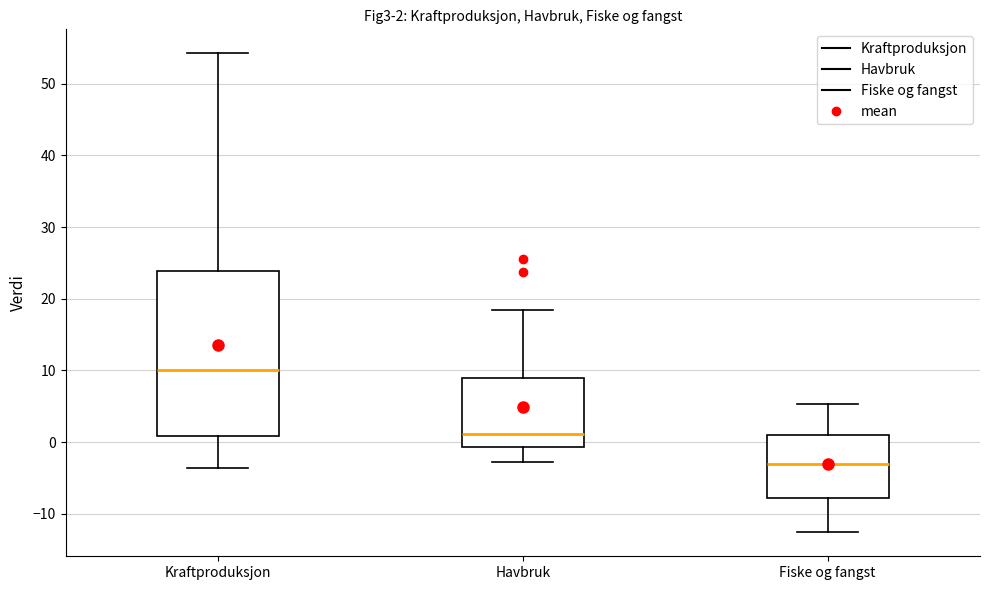

Comparing the boxes themselves (not the whiskers), which one is the tallest?

Kraftproduksjon